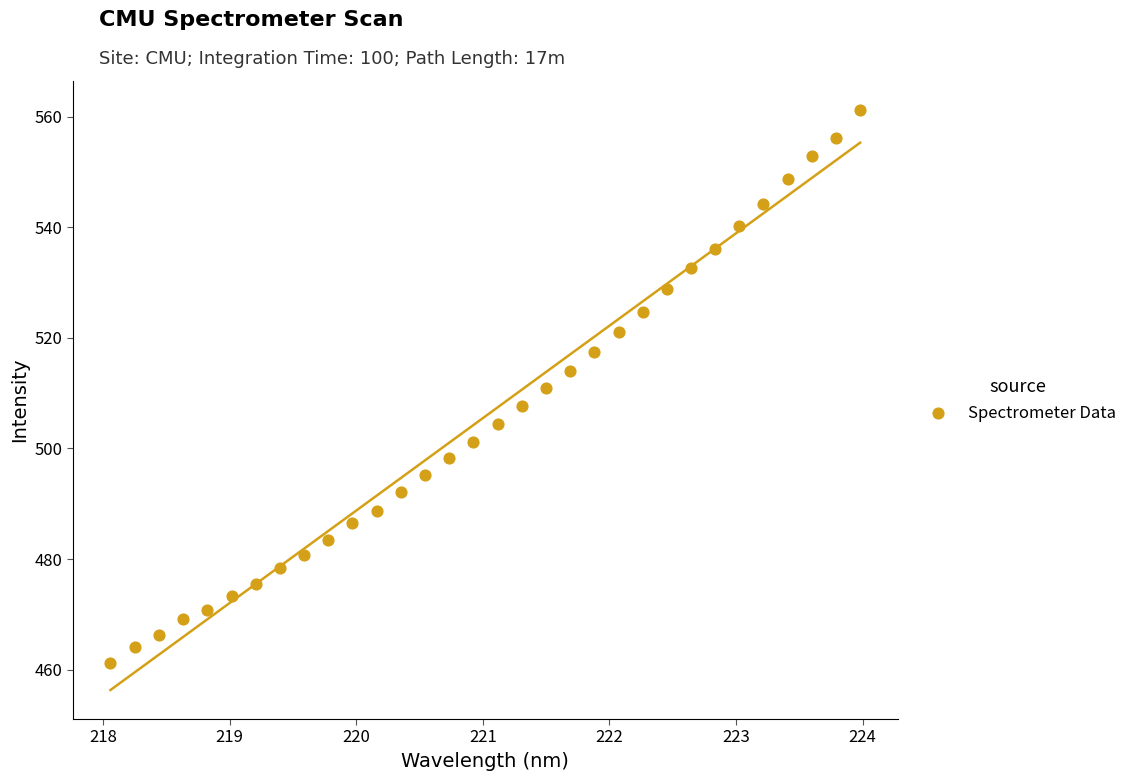

What is the range of Y values (max minus min)?

100.0